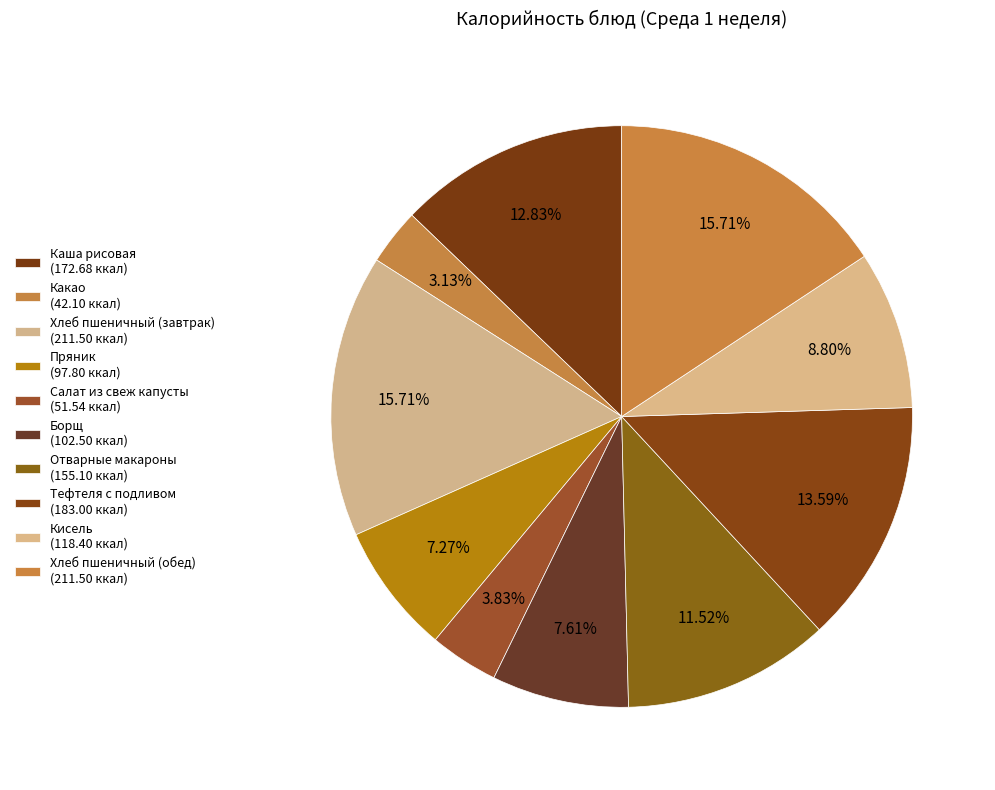

What percentage is the Хлеб пшеничный (завтрак) slice, to the nearest percent?

16%